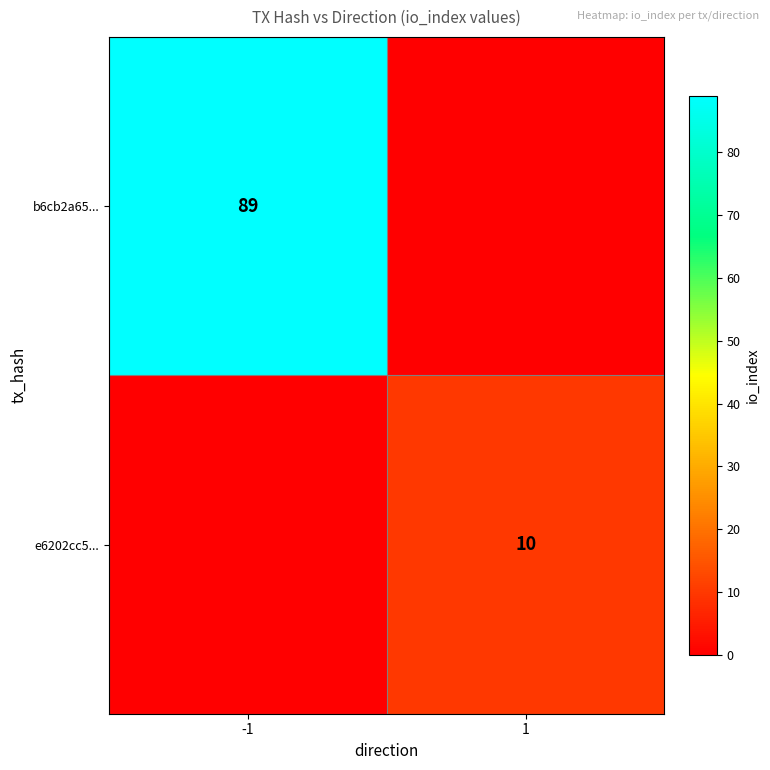

Is it true that e6202cc5... equals 10 at 1?

True